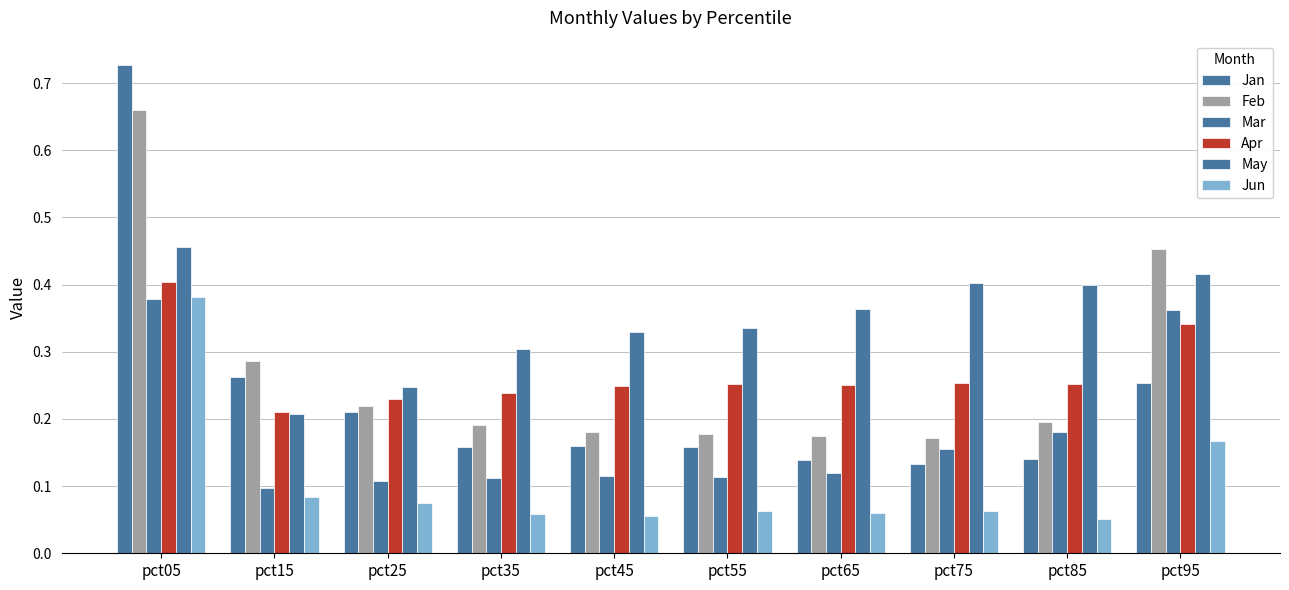

What is the average value of the Feb series?

0.3